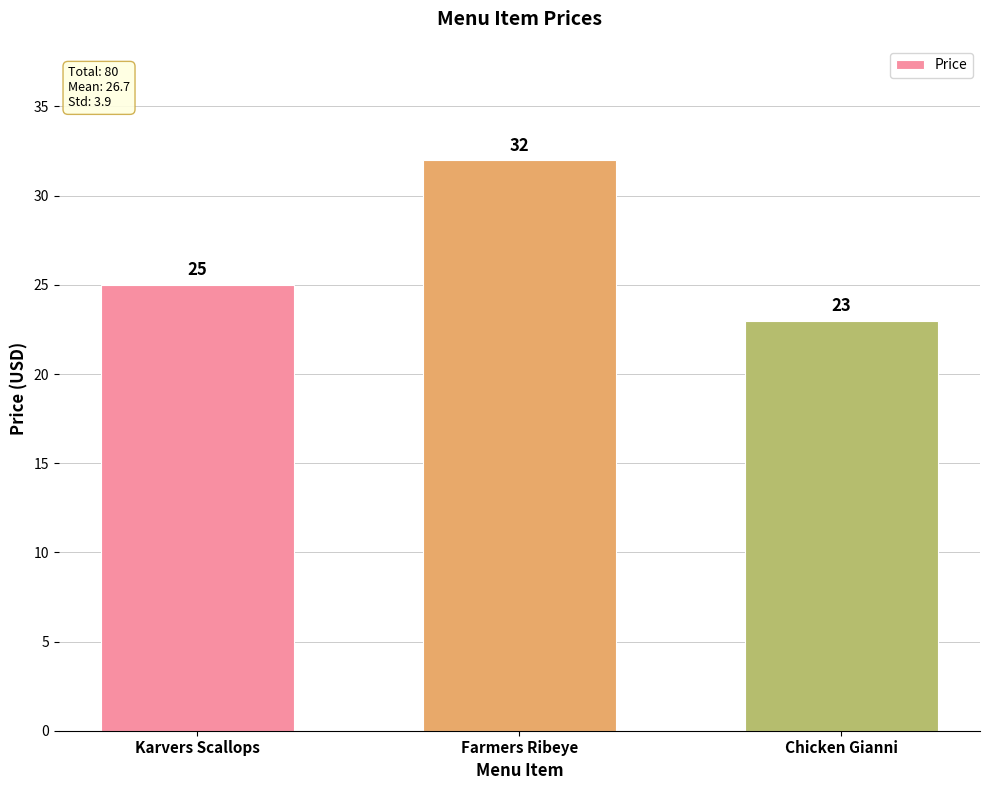

What is the difference between the maximum and minimum values?

9